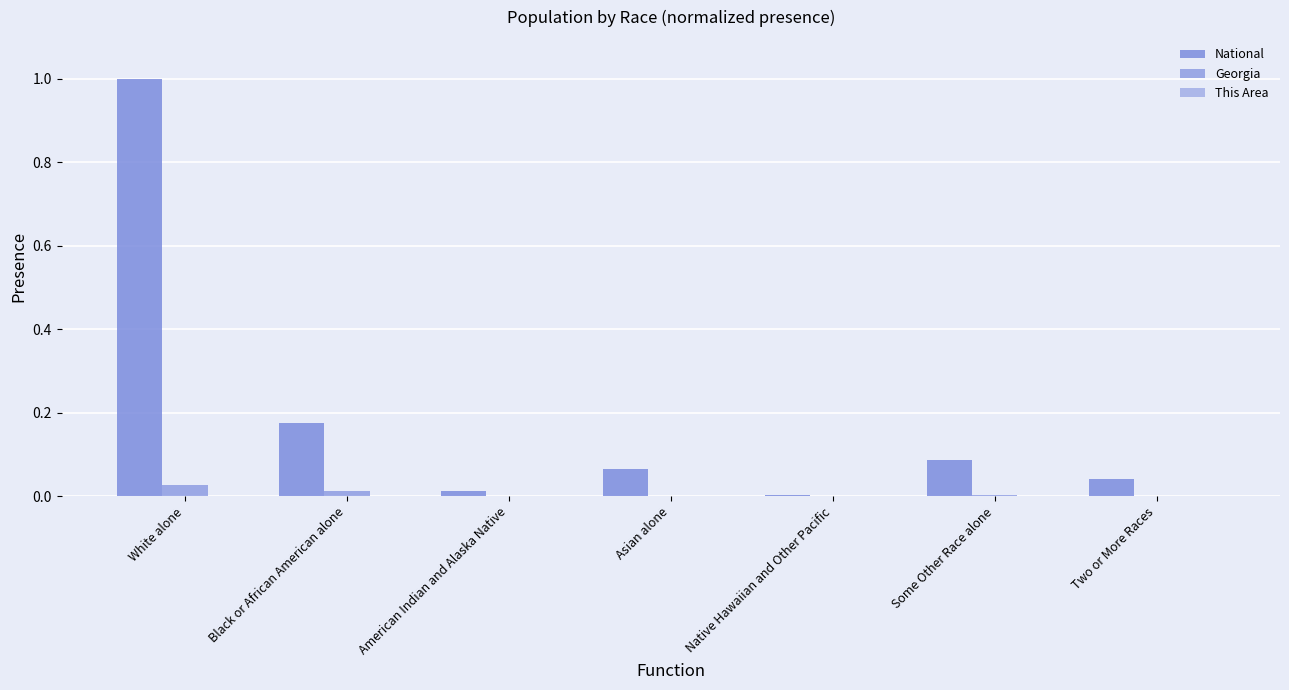

How many groups of bars are there?

7